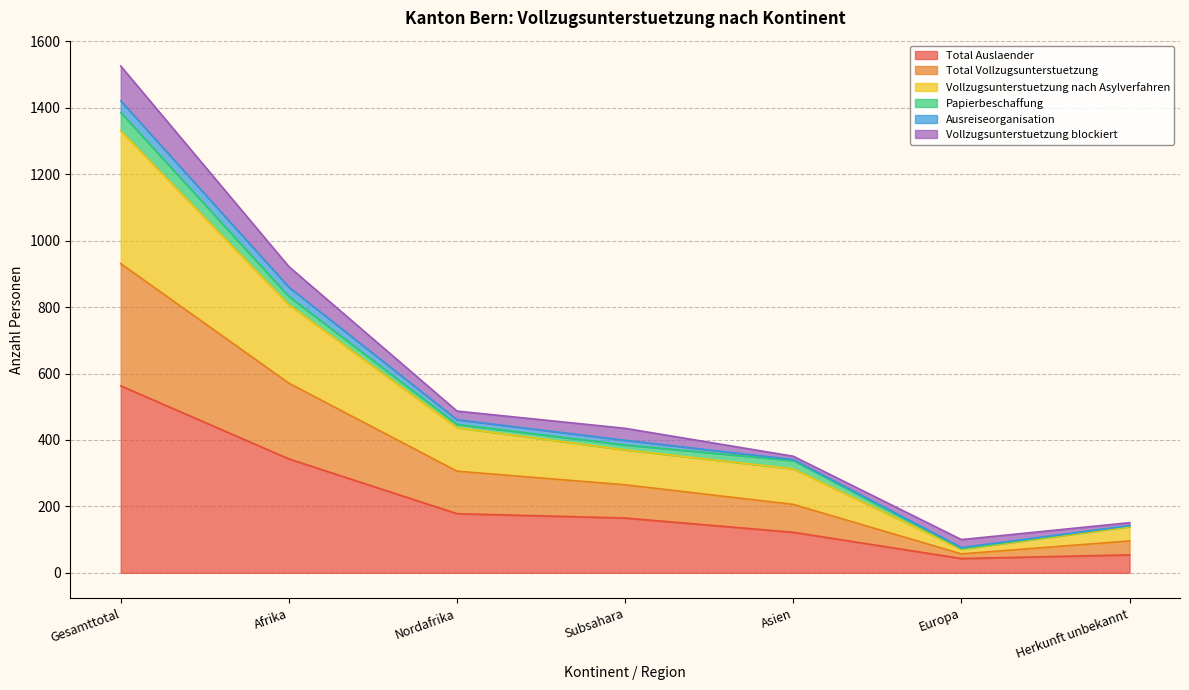

What is the label of the 3rd point from the left?

Nordafrika